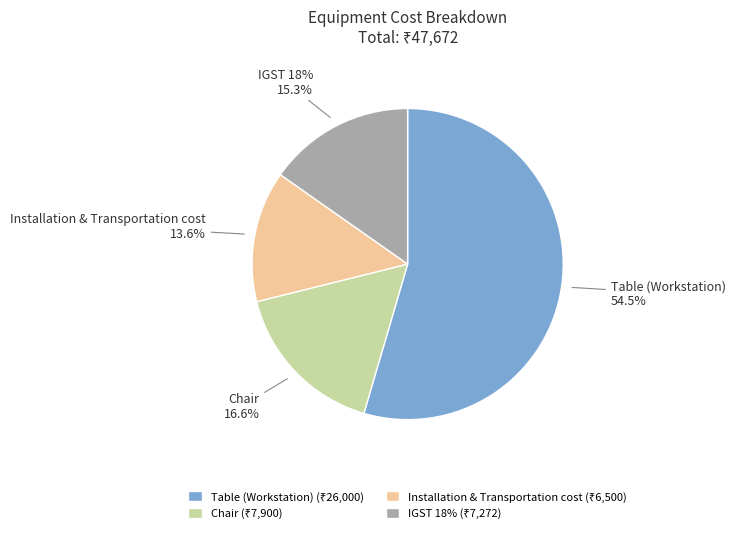

How many slices are in this pie chart?

4